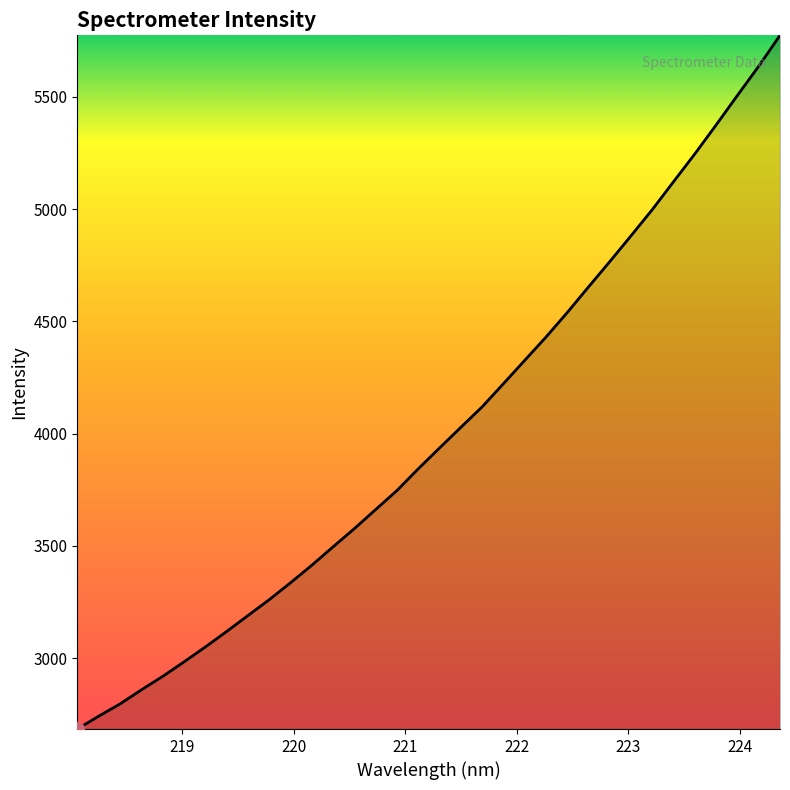

What is the difference between the maximum and minimum values?

3089.3